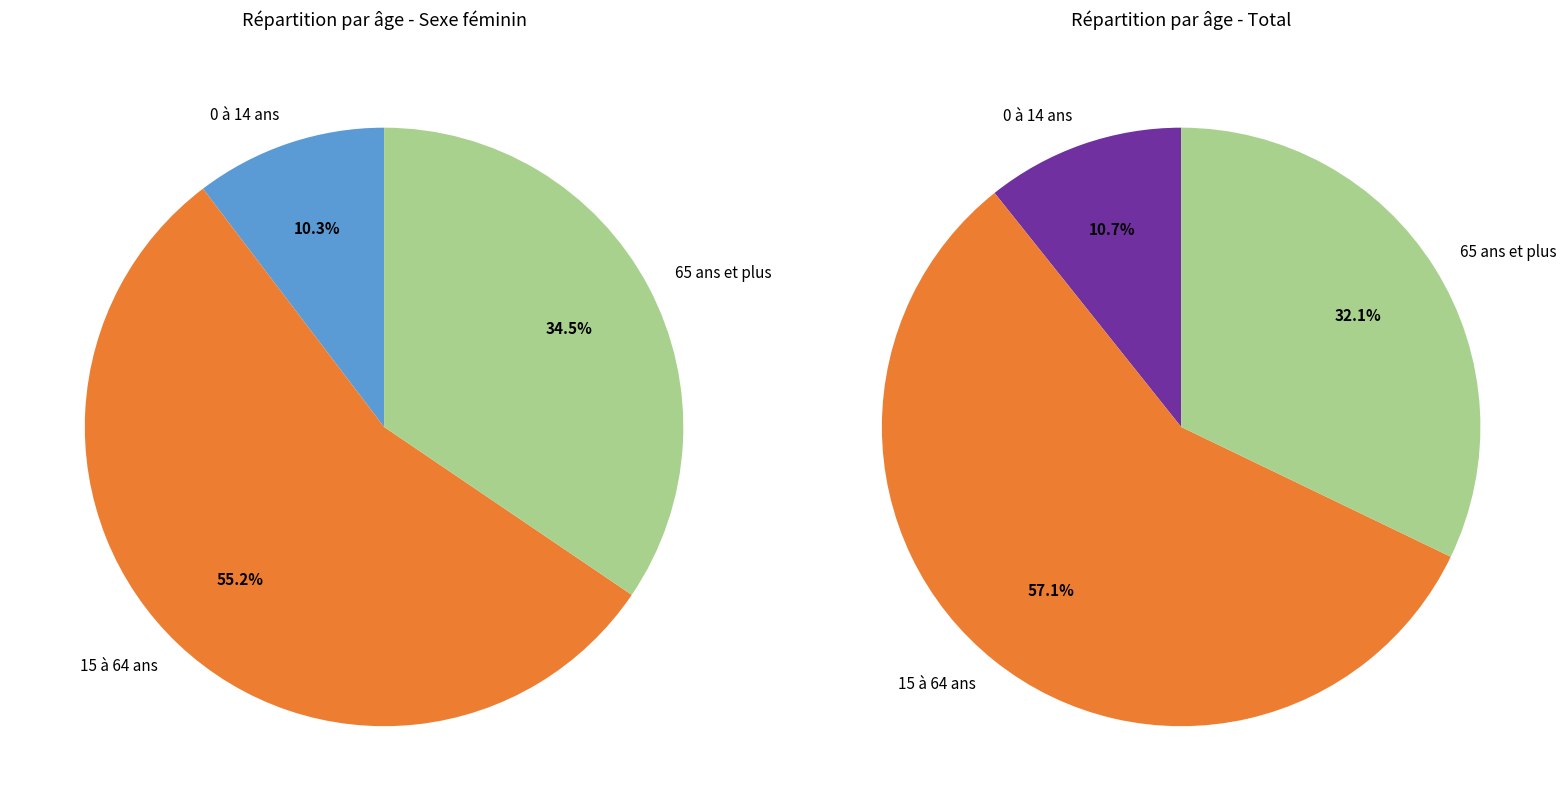

How many slices are in this pie chart?

3